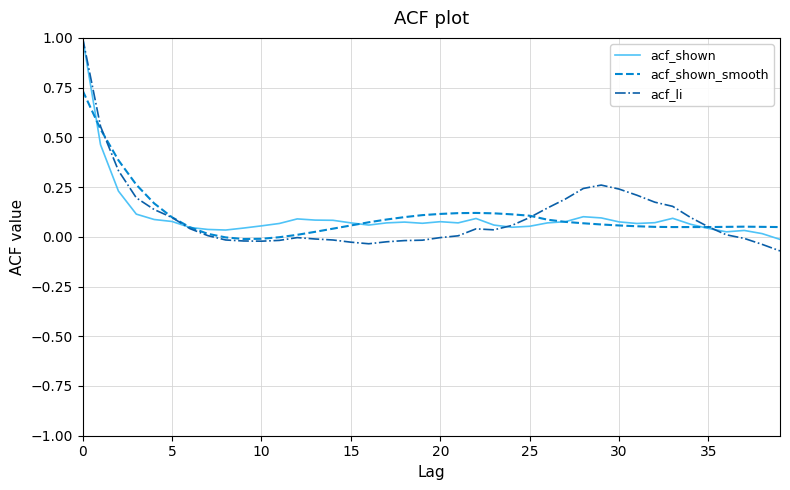

What is the maximum value shown in the chart?

1.0